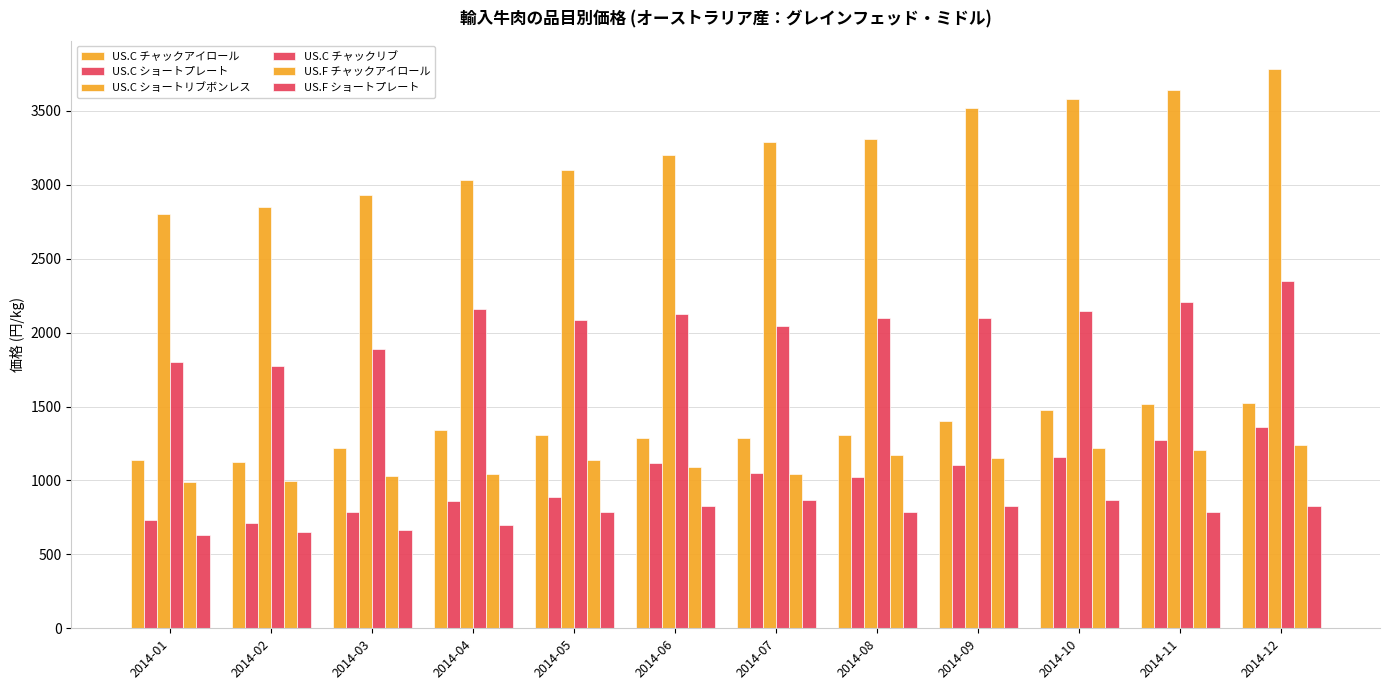

At how many categories does at least one series exceed 1919?

12